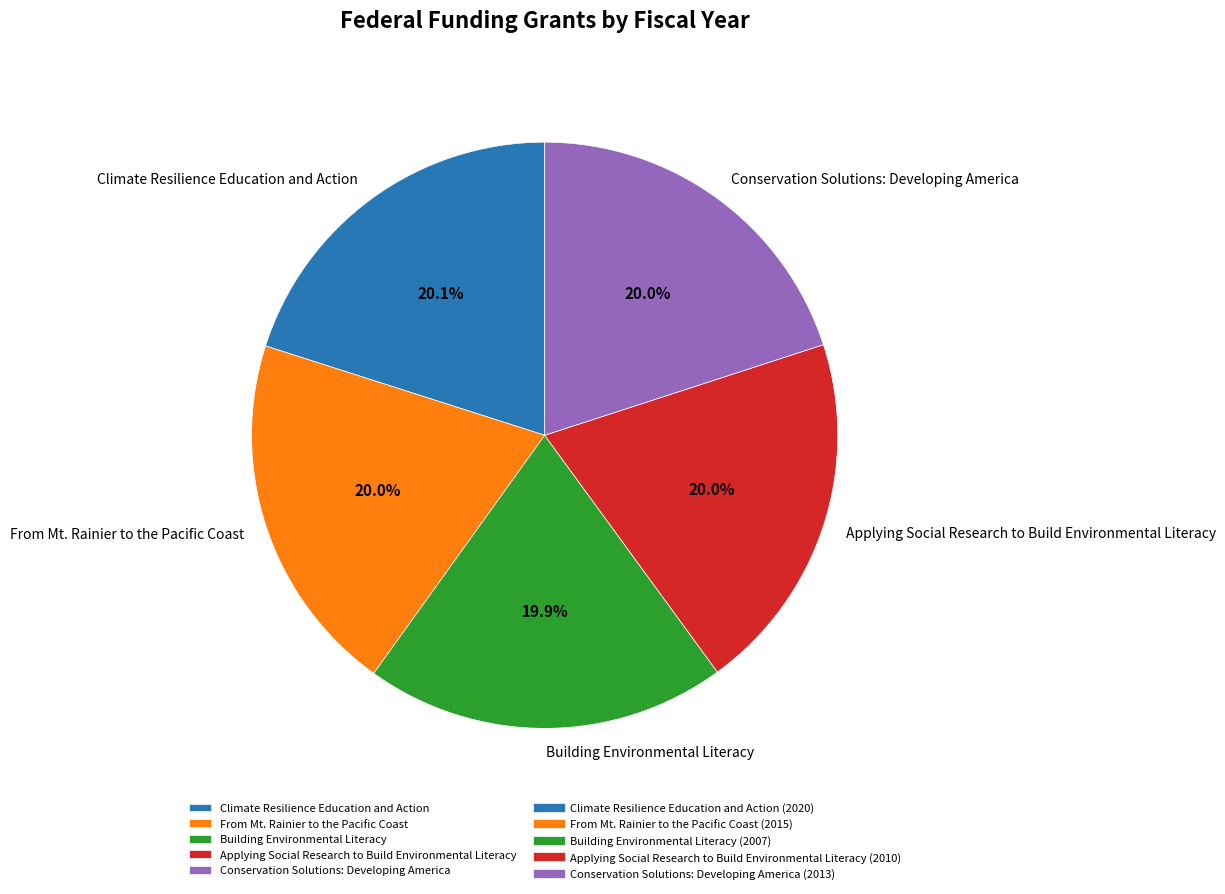

Is Building Environmental Literacy the majority of the pie?

No